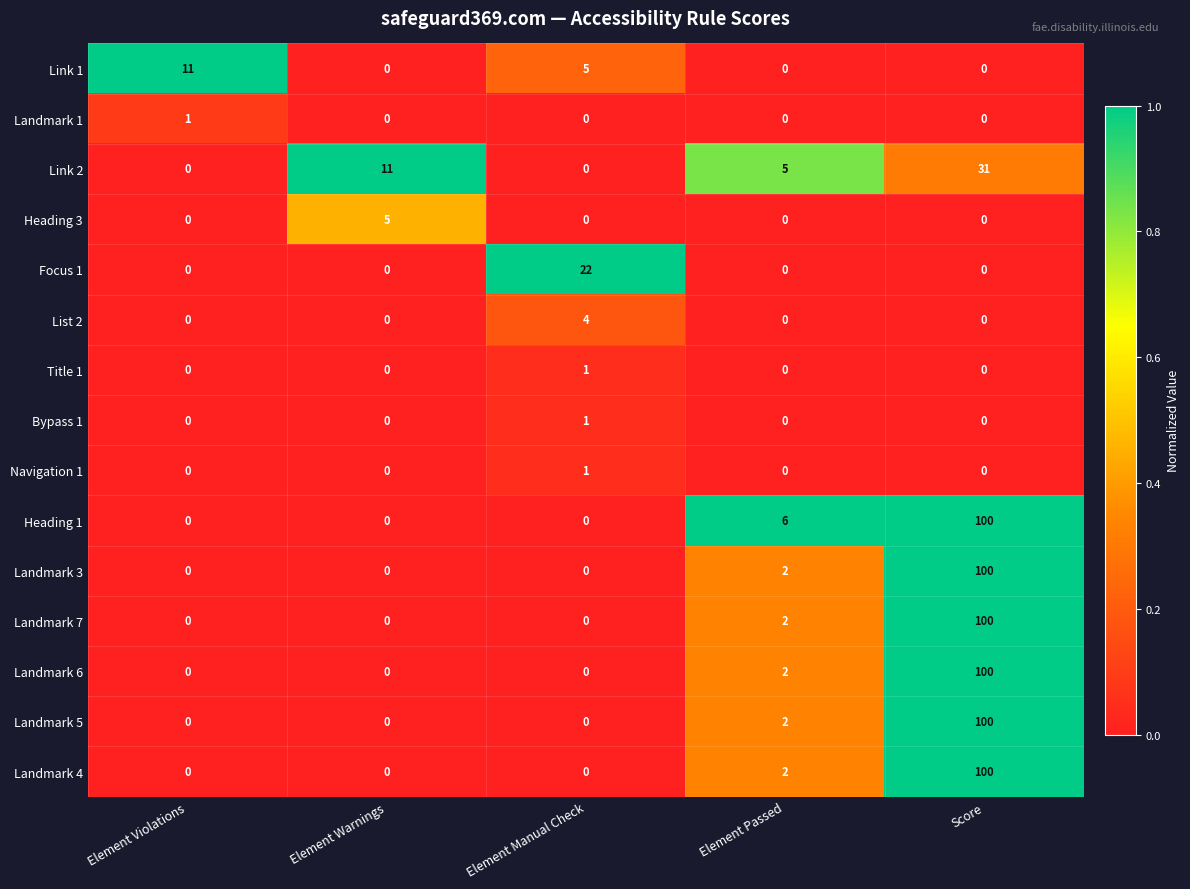

Is it true that Landmark 1 equals 0 at Element Warnings?

True